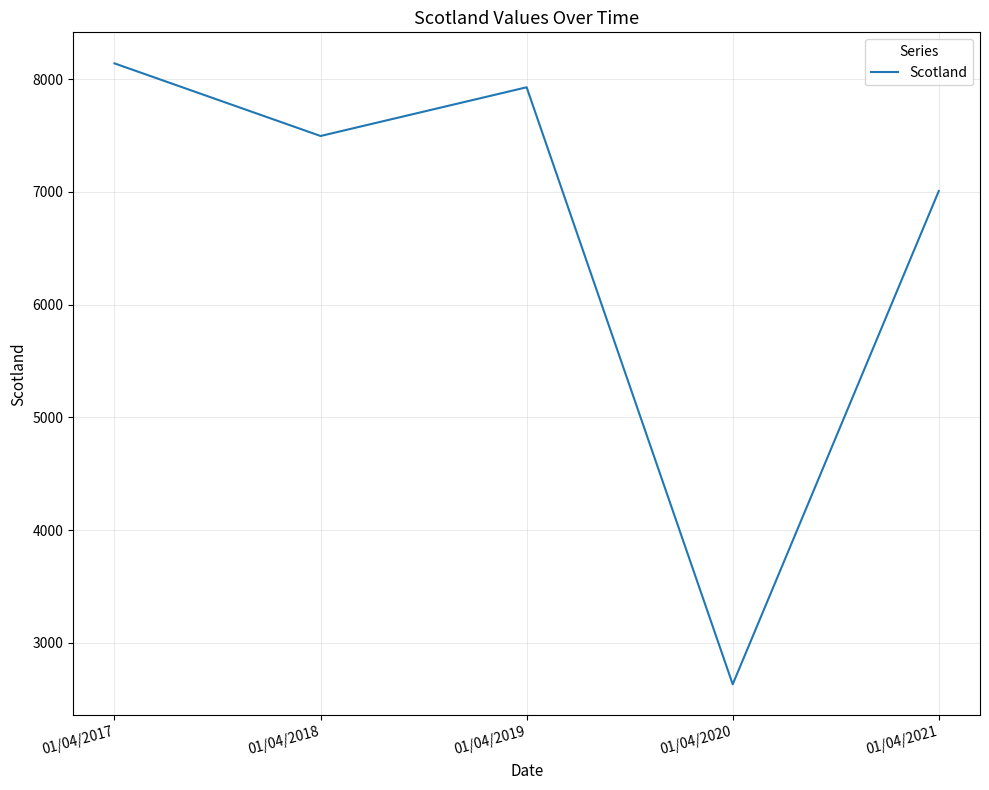

Which label corresponds to the smallest value in the chart?

01/04/2020